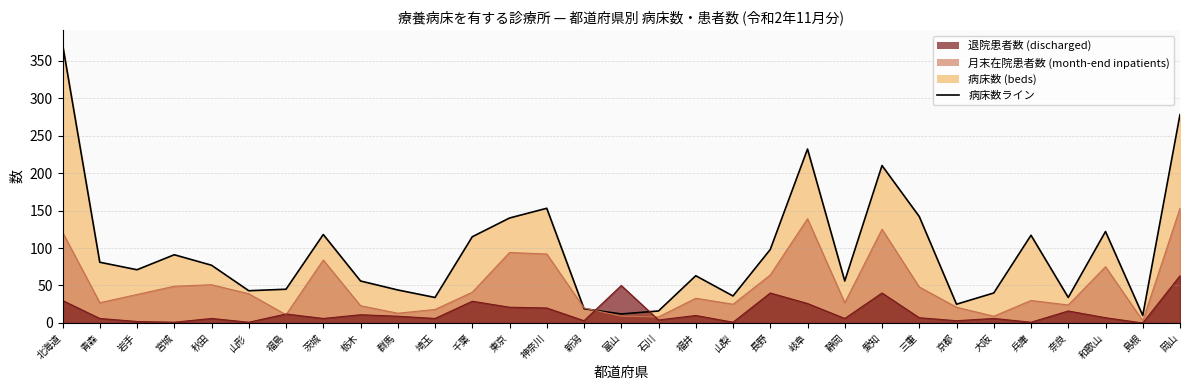

Which series has the largest range (max minus min)?

病床数 (beds)